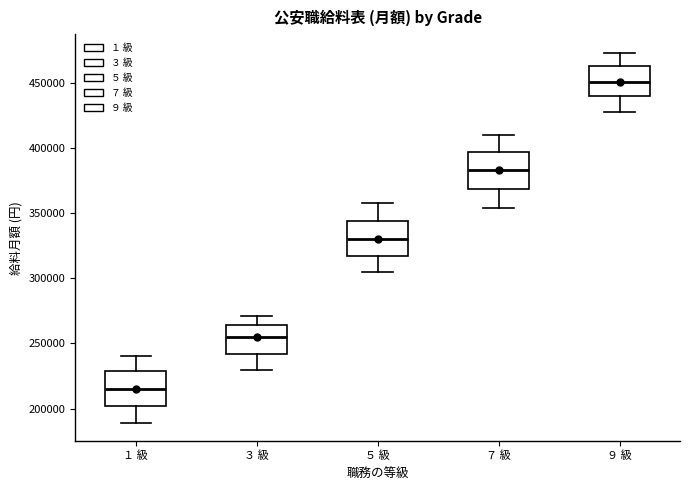

Reading left to right, read every box against the y-axis: the position of its median line, the range the box covers, and the ends of its whiskers. The values are not printed on the chart, so give them approximately, as read against the axis.

１ 級: median 215000, box 200000 to 230000, whiskers 190000 to 240000
３ 級: median 255000, box 240000 to 265000, whiskers 230000 to 270000
５ 級: median 330000, box 315000 to 345000, whiskers 305000 to 360000
７ 級: median 385000, box 370000 to 395000, whiskers 355000 to 410000
９ 級: median 450000, box 440000 to 465000, whiskers 430000 to 475000